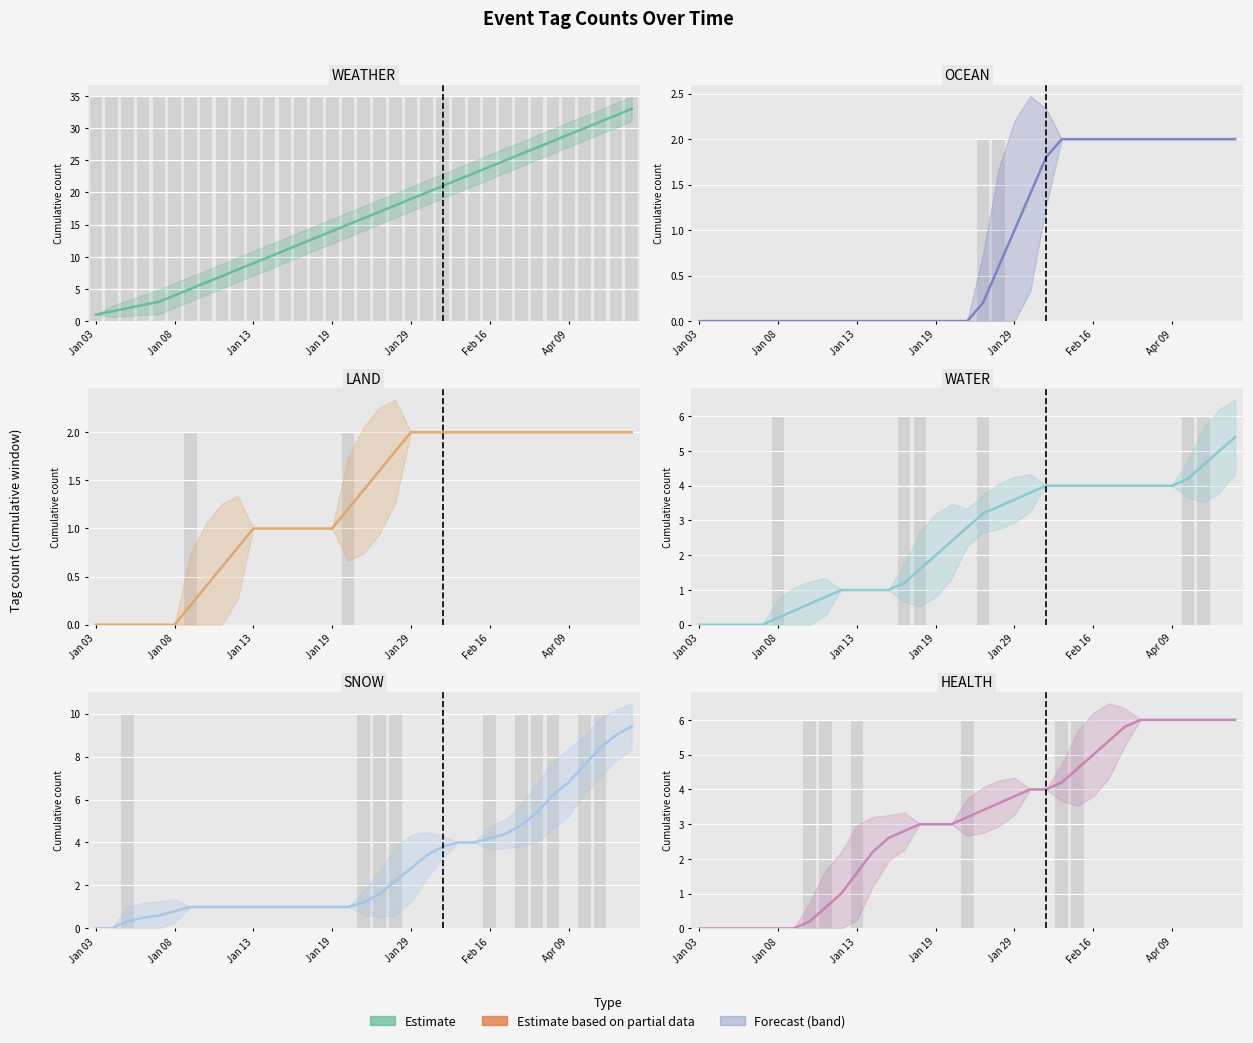

Read the LAND value at Jan 29.

2.0